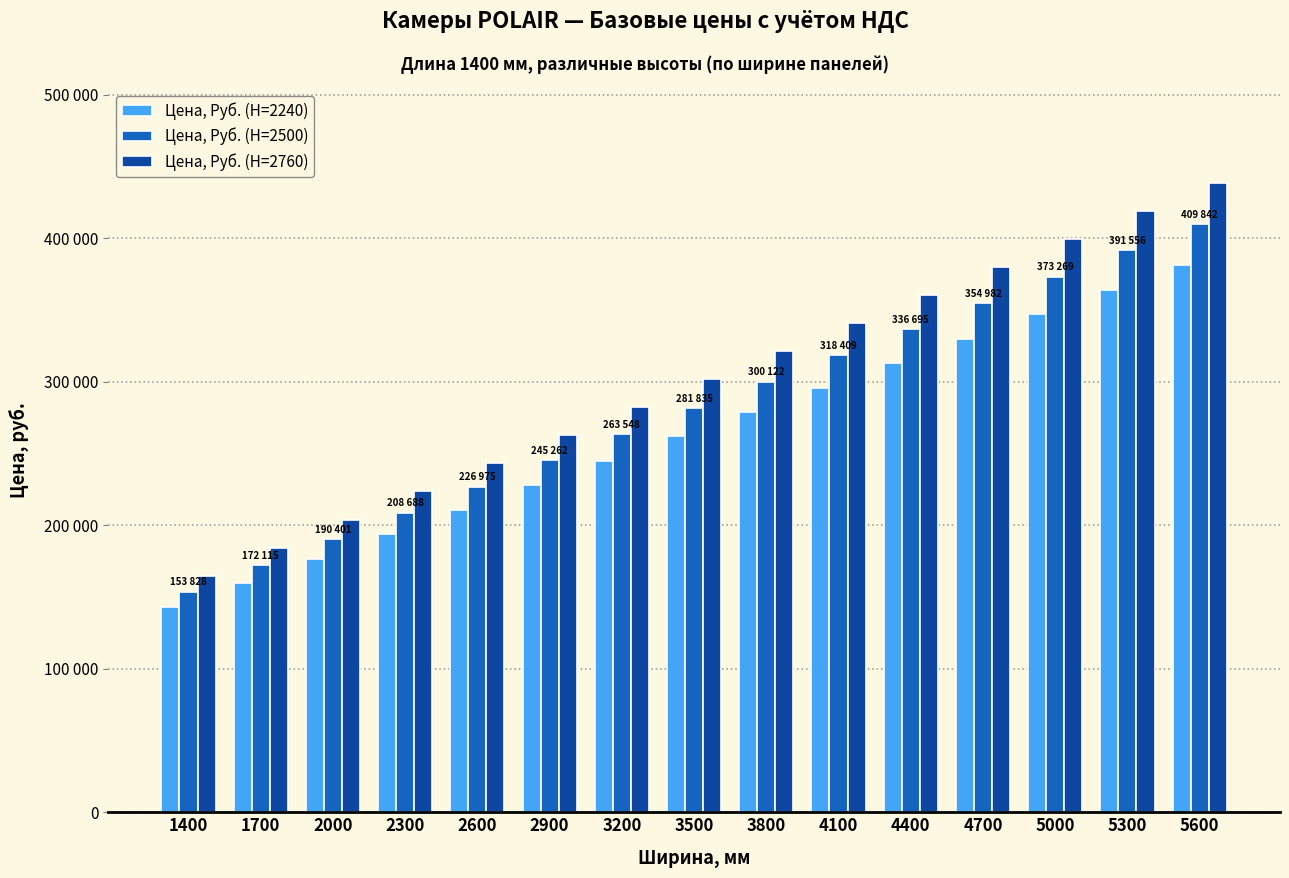

Reading left to right, list all the values displayed in this chart.

Цена, Руб. (H=2240): 1400=142784	1700=159804	2000=176824	2300=193844	2600=210863	2900=227883	3200=244903	3500=261923	3800=278942	4100=295962	4400=312982	4700=330002	5000=347021	5300=364041	5600=381061
Цена, Руб. (H=2500): 1400=153828	1700=172115	2000=190401	2300=208688	2600=226975	2900=245262	3200=263548	3500=281835	3800=300122	4100=318409	4400=336695	4700=354982	5000=373269	5300=391556	5600=409842
Цена, Руб. (H=2760): 1400=164871	1700=184425	2000=203979	2300=223532	2600=243086	2900=262640	3200=282194	3500=301748	3800=321301	4100=340855	4400=360409	4700=379963	5000=399516	5300=419070	5600=438624